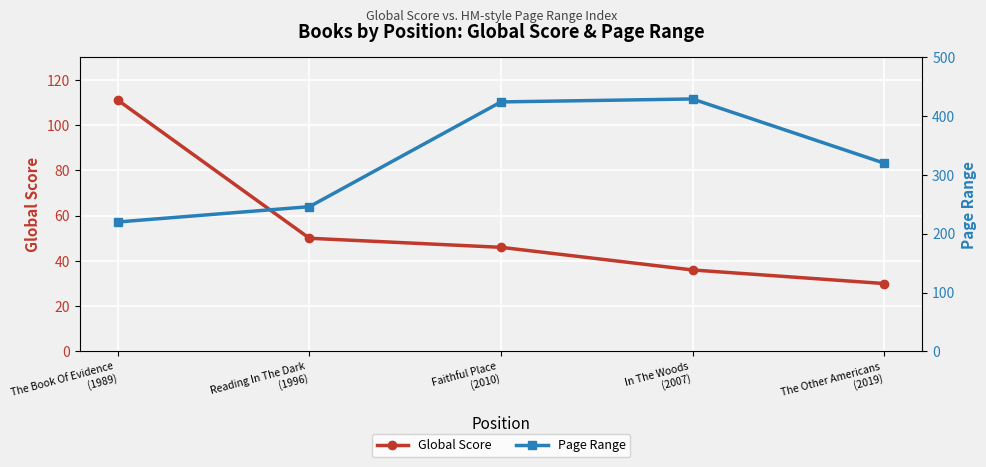

How many data points does each series have?

5